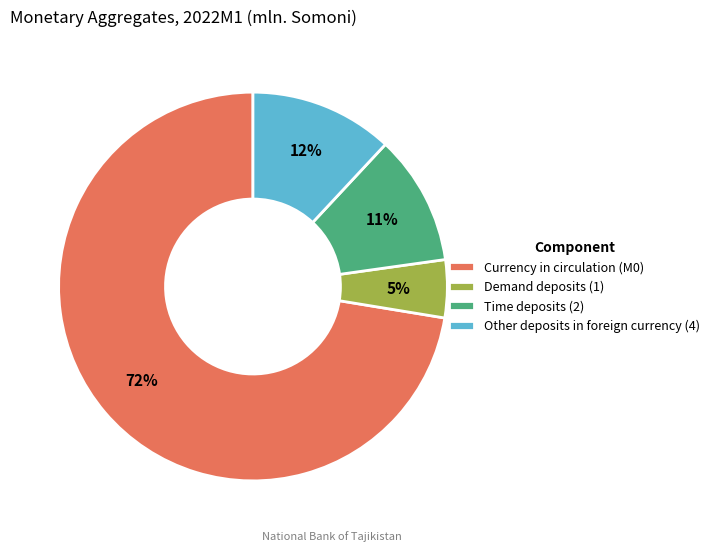

To the nearest percent, what is the combined percentage of Other deposits in foreign currency (4) and Demand deposits (1)?

17%